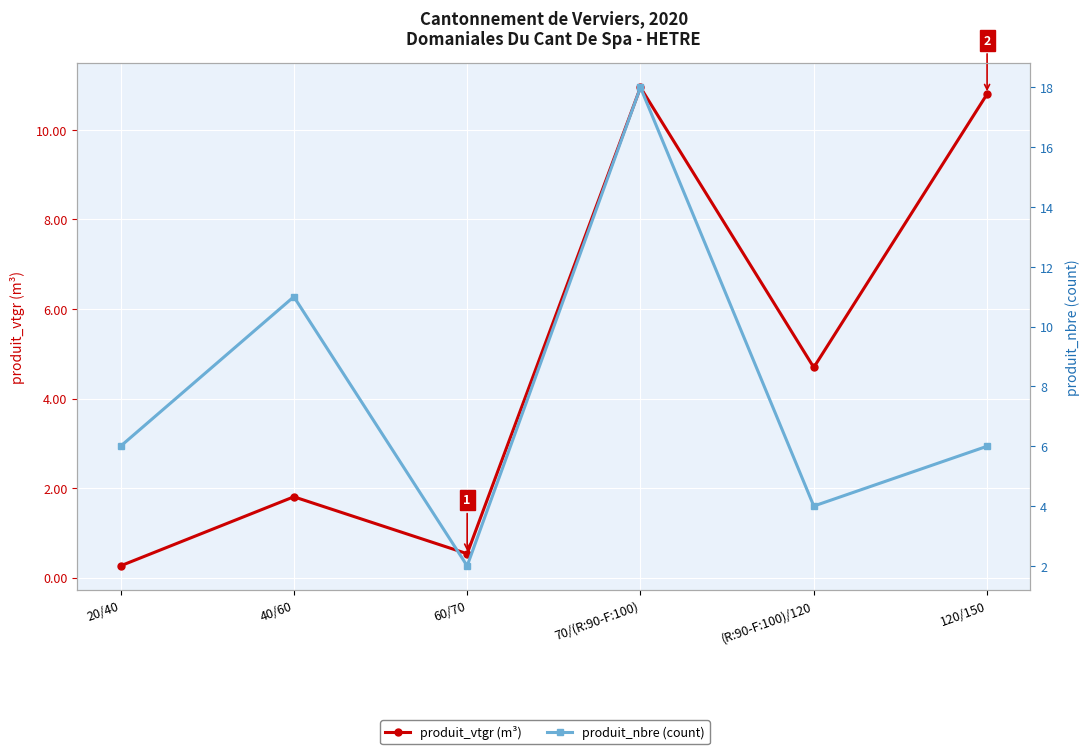

How many series are shown in this chart?

2